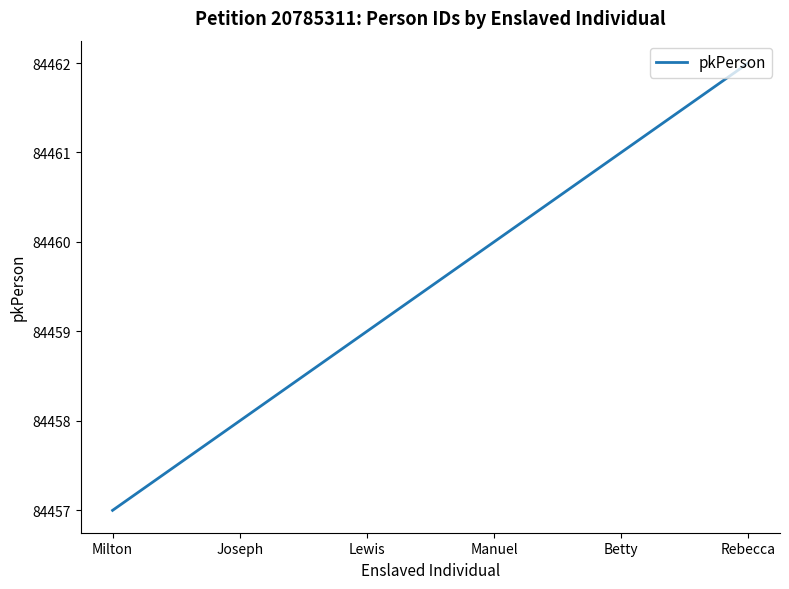

Is it true that the value at Milton is 46267?

False